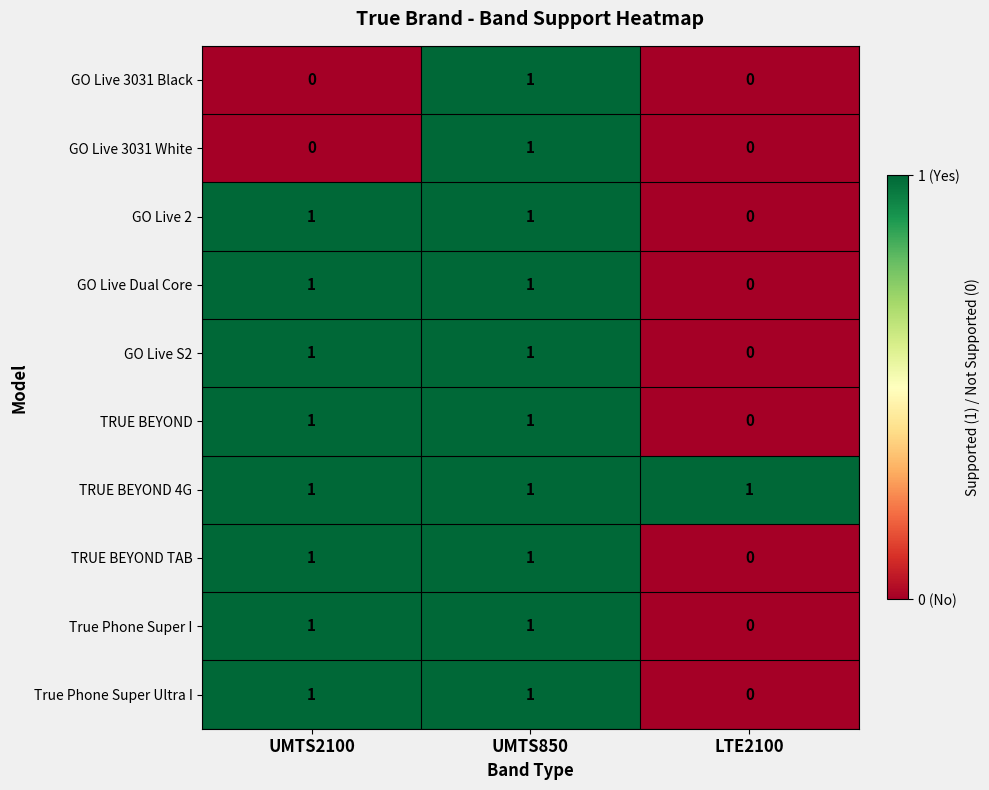

The value of GO Live 3031 White at LTE2100 is 1. True or false?

False